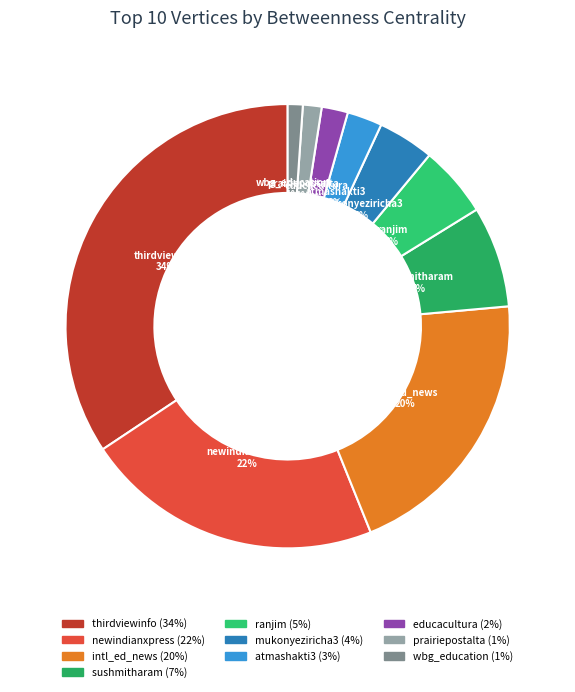

Combined, do thirdviewinfo and mukonyeziricha3 account for over 50%?

No